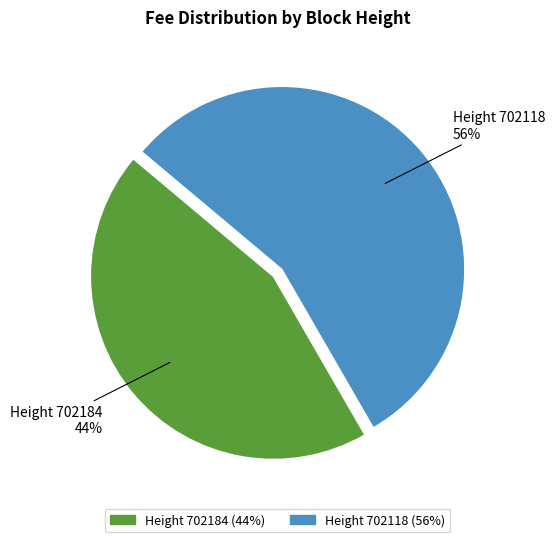

Which category accounts for the majority?

Height 702118